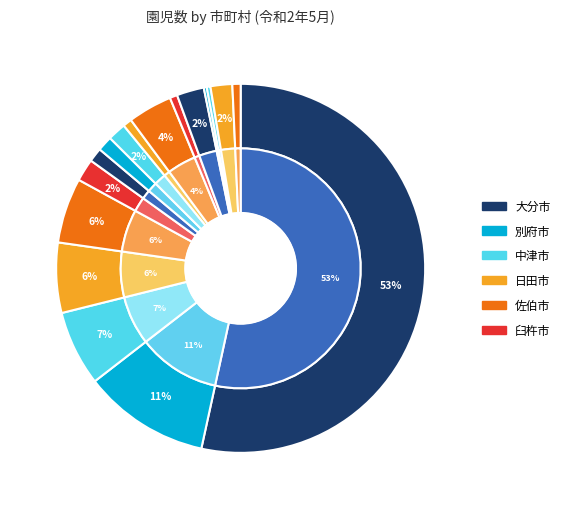

To the nearest percent, what is the average slice percentage?

6%